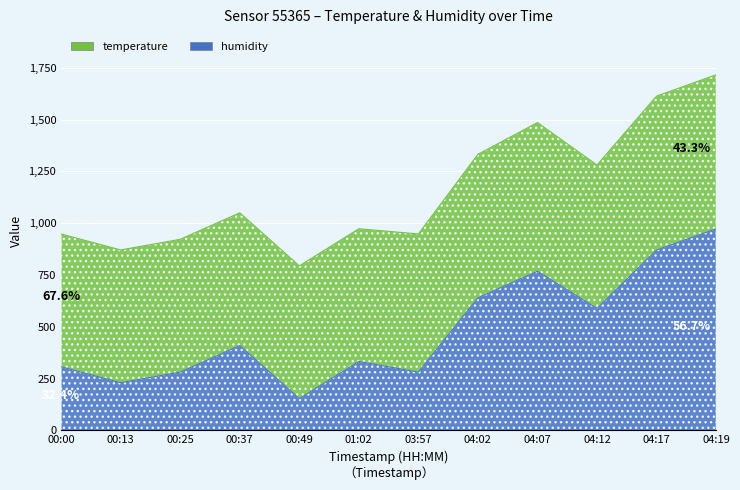

Between 00:00 and 04:02, which is larger?

04:02